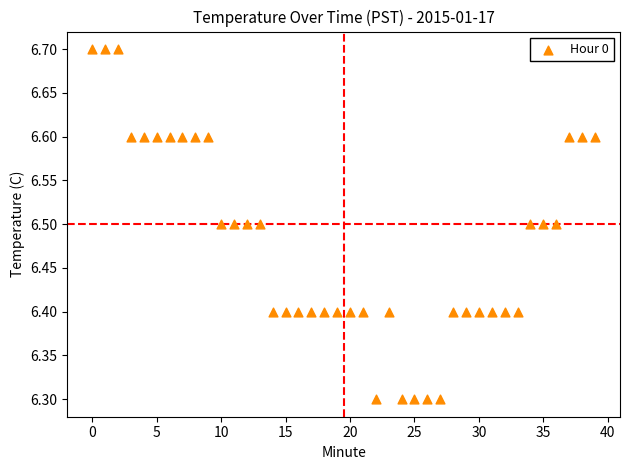

What is the range of Y values (max minus min)?

0.4